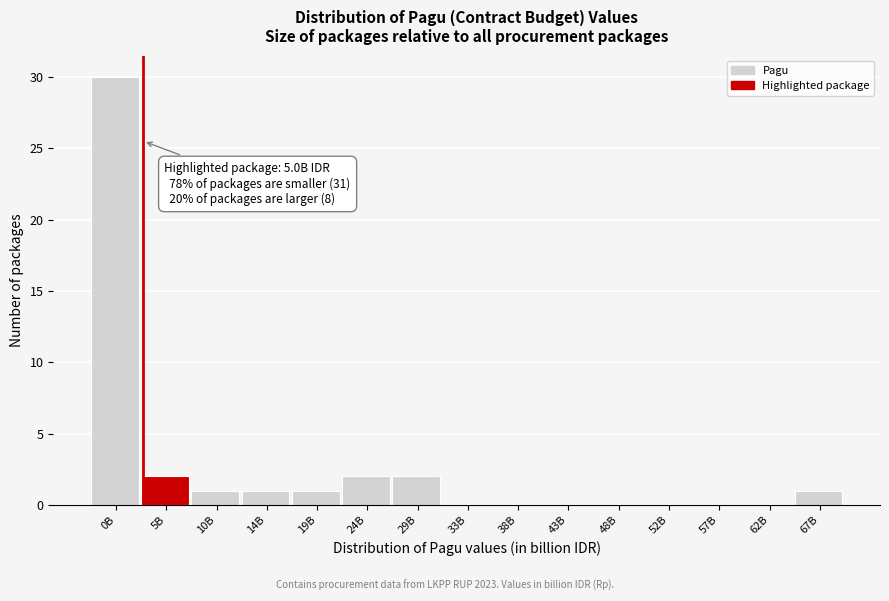

Reading right to left, list all the values displayed in this chart.

67B=1	62B=0	57B=0	52B=0	48B=0	43B=0	38B=0	33B=0	29B=2	24B=2	19B=1	14B=1	10B=1	5B=2	0B=30